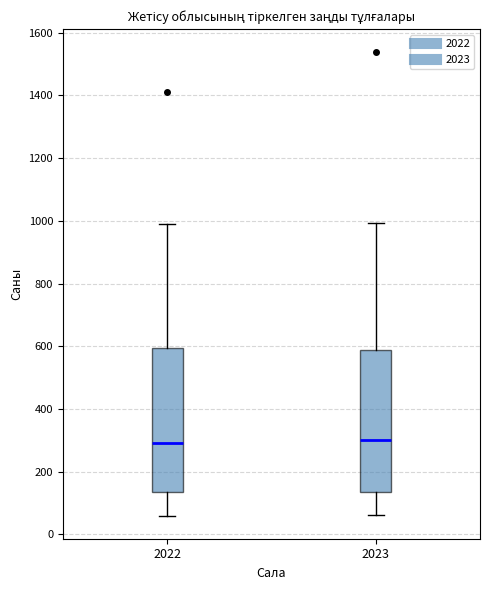

Reading left to right, transcribe this box plot: for each box, give where its median line is, the range the box spans, and where its two whiskers end, as read against the y-axis. The values are not printed on the chart, so give them approximately, as read against the axis.

2022: median 300, box 140 to 600, whiskers 60 to 1000
2023: median 300, box 140 to 580, whiskers 60 to 1000